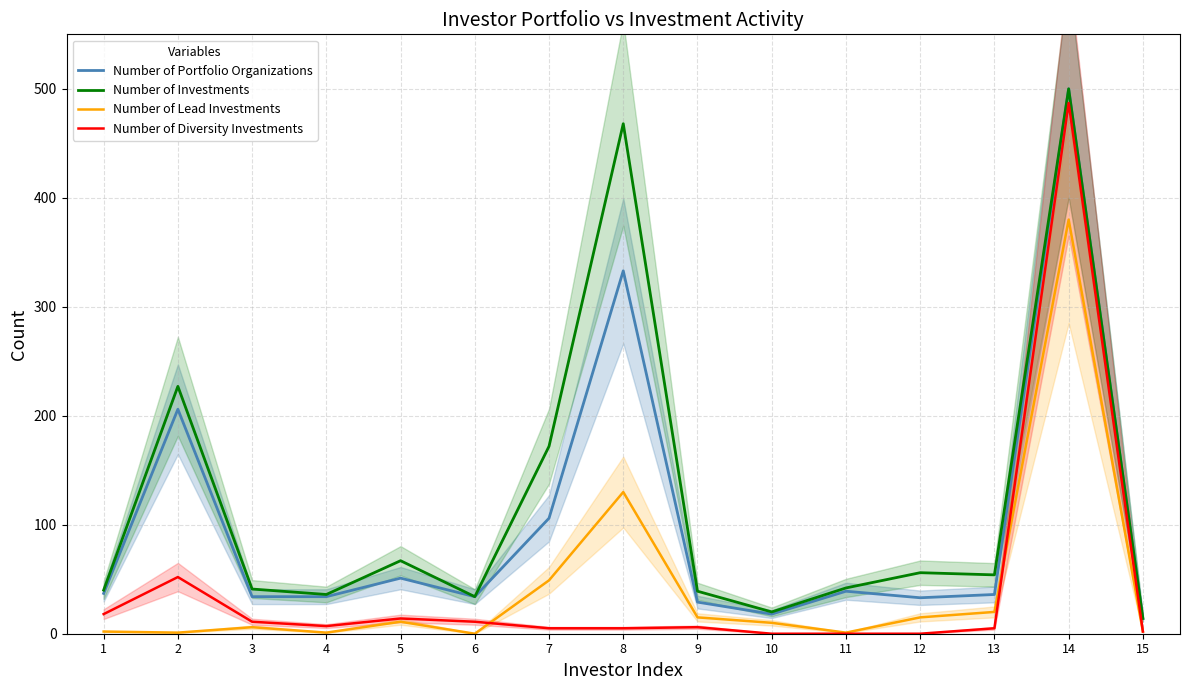

What is the difference between the maximum and minimum values in the Number of Portfolio Organizations series?

486